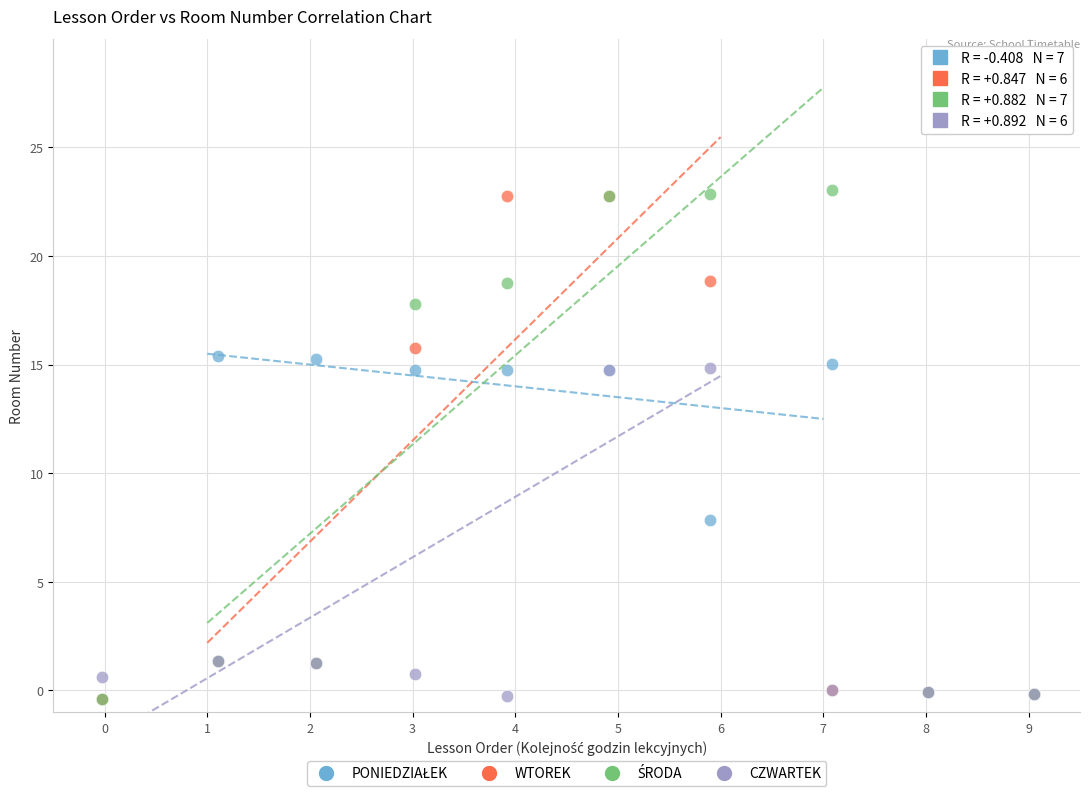

In the WTOREK series, what Y value is closest to 11?

15.8